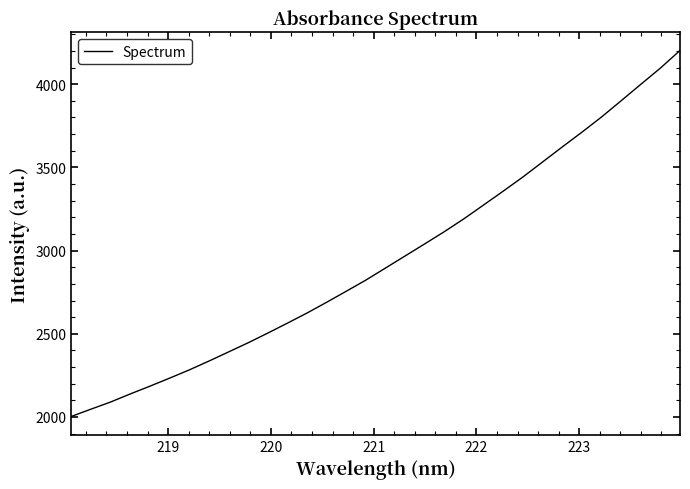

What is the difference between the maximum and minimum values?

2198.8